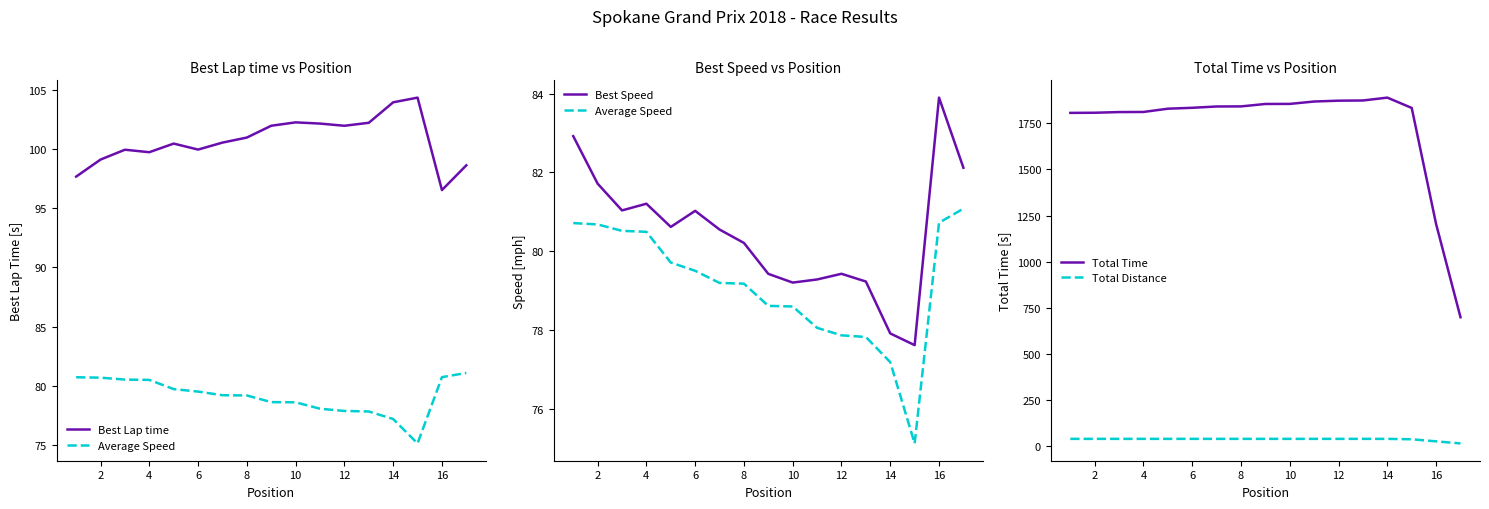

True or false: Total Time and Total Distance cross at least once.

False